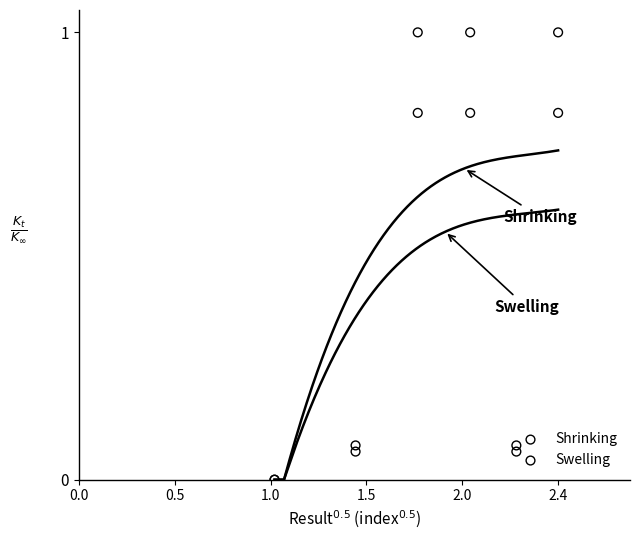

Which series contains the lowest Y value?

Shrinking